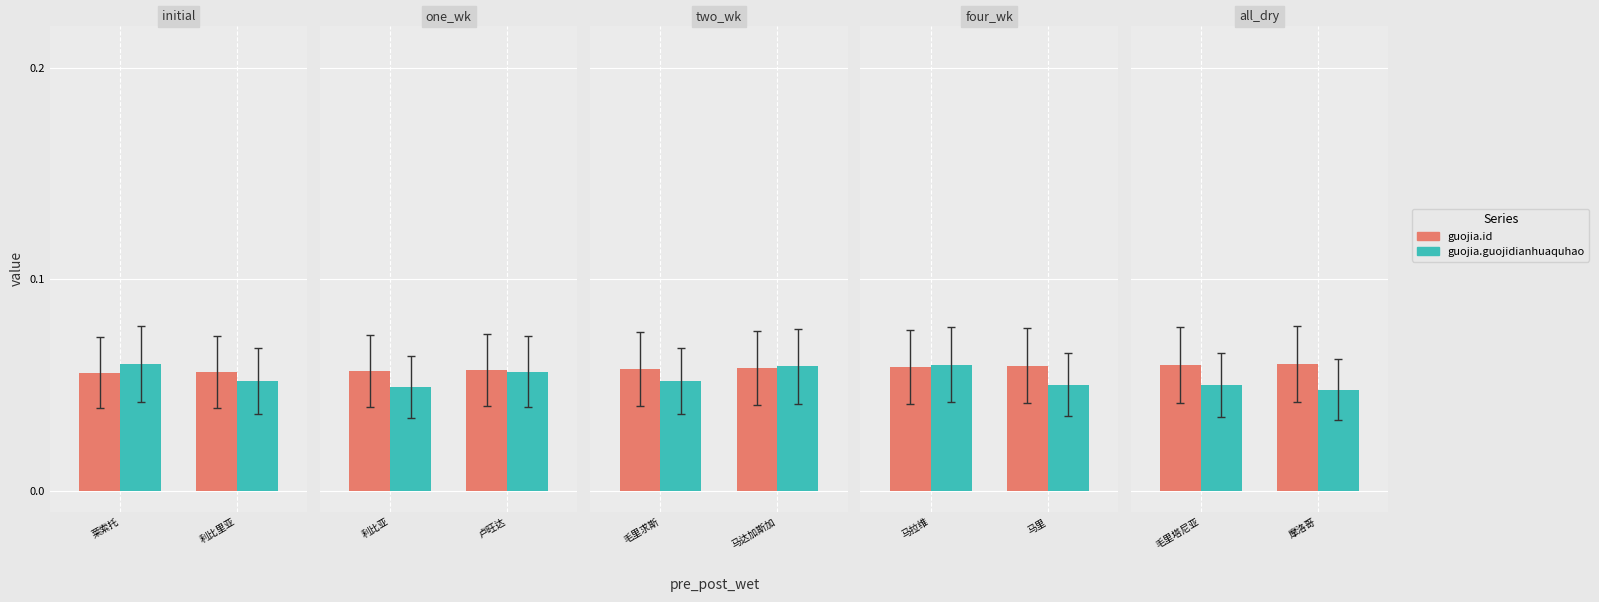

Are the bars horizontal?

No